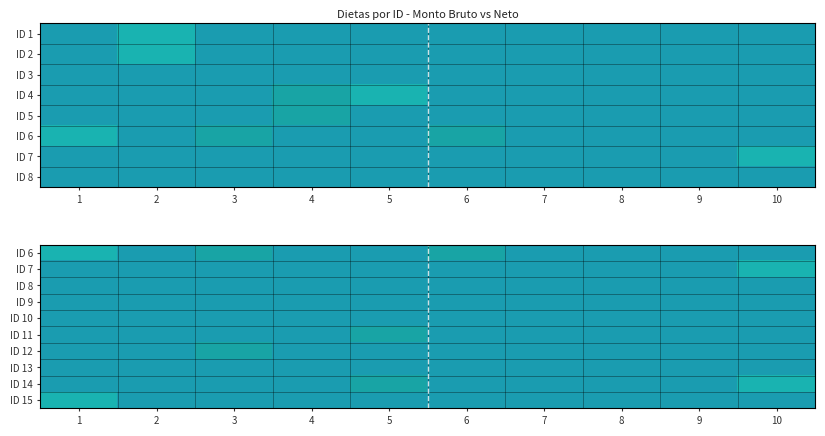

What is the difference between the maximum and minimum values in the ID 14 series?

0.1